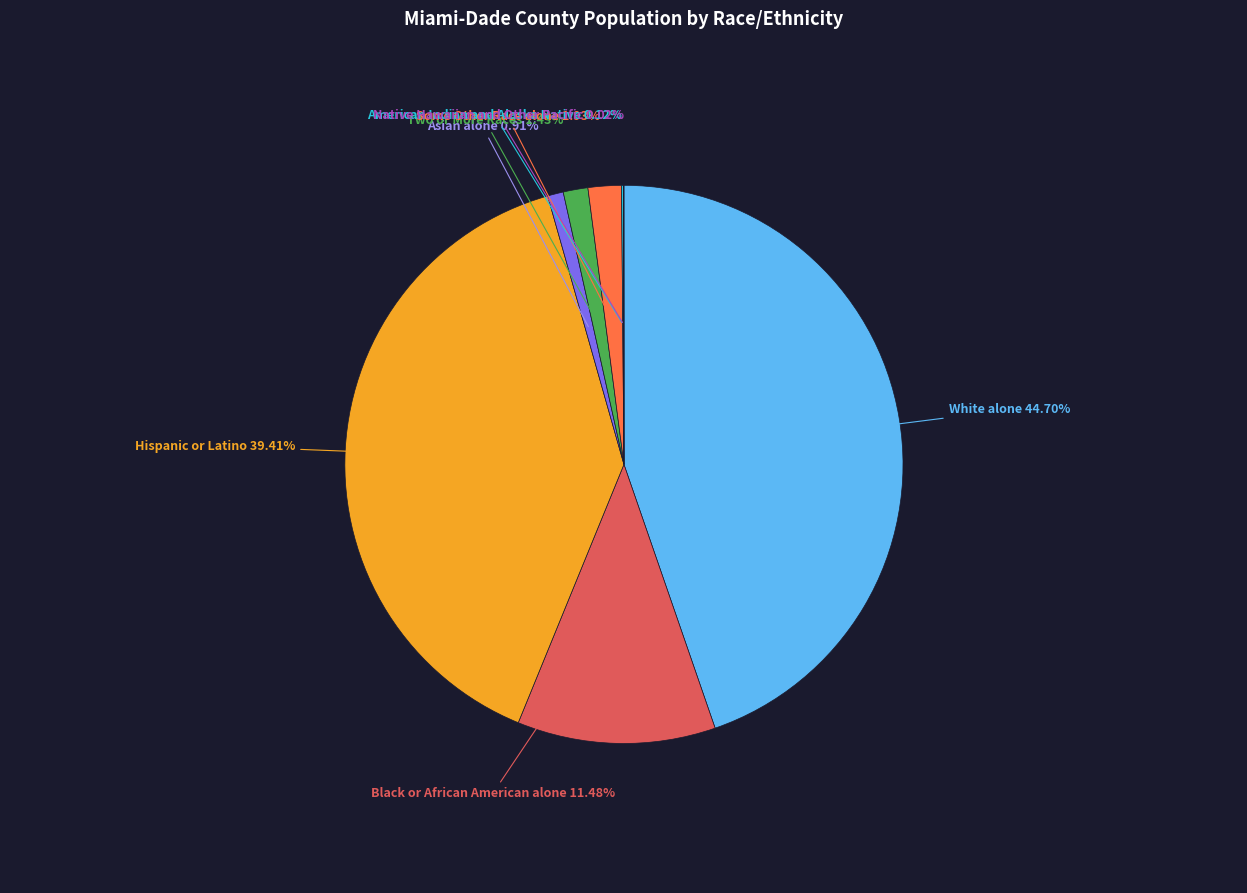

Is there a majority slice in this chart?

No